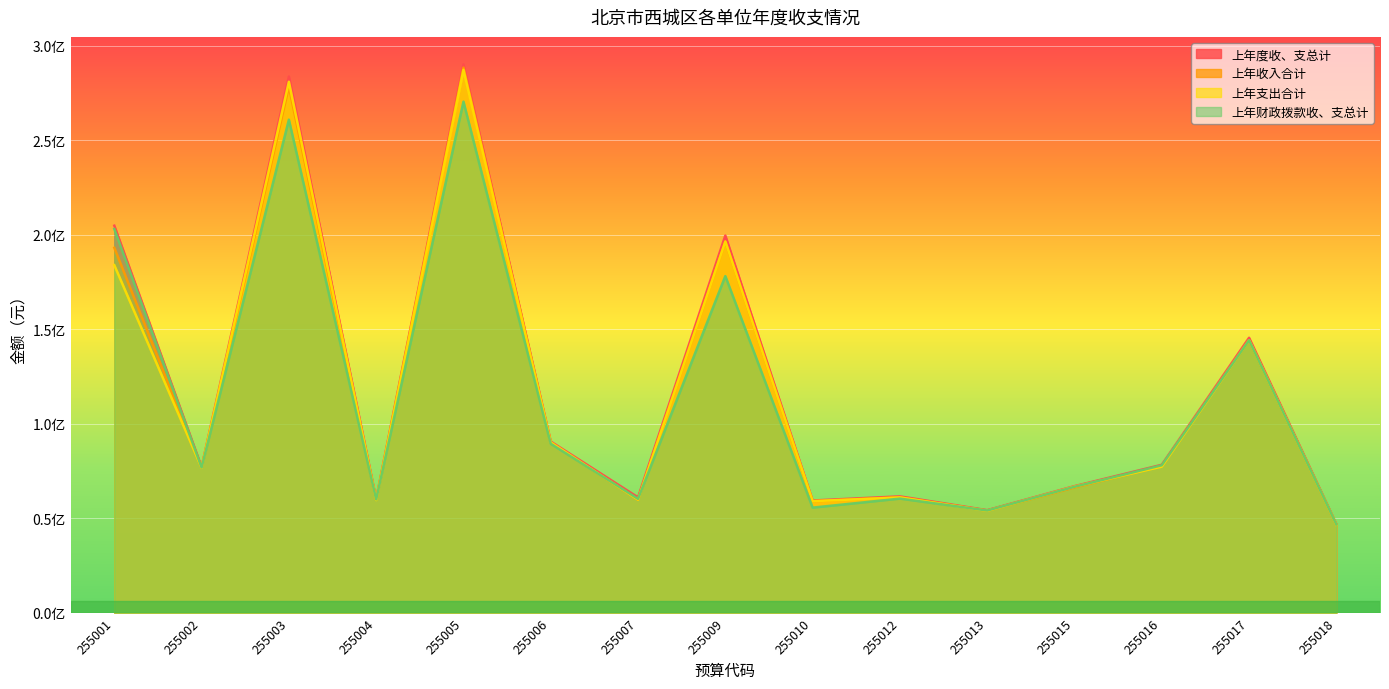

Which series has the largest total across all categories?

上年度收、支总计